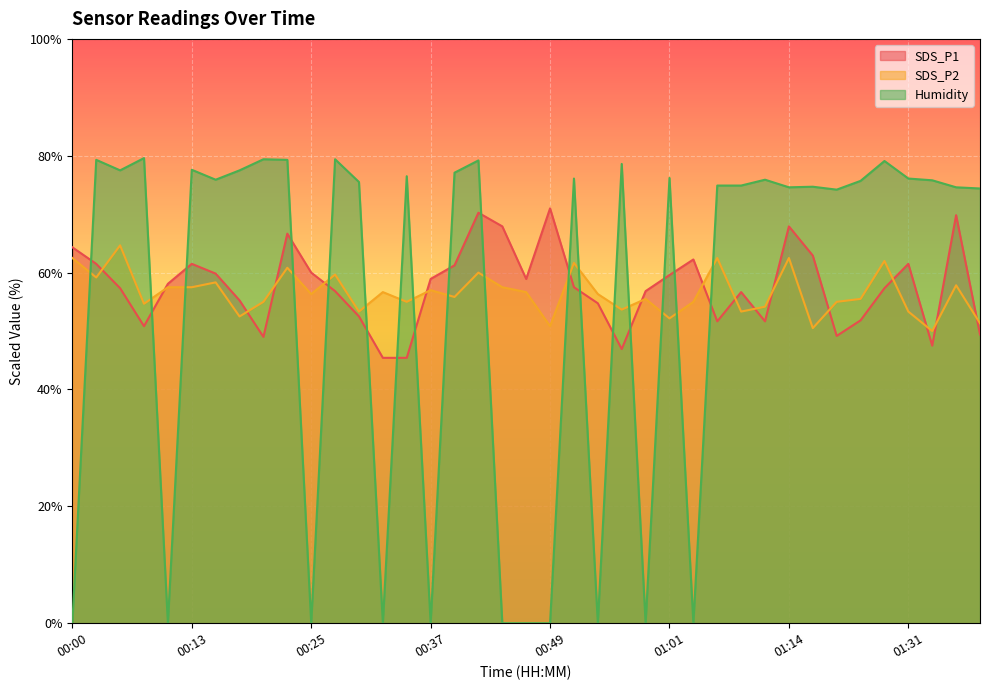

At how many categories does at least one series exceed 34?

39